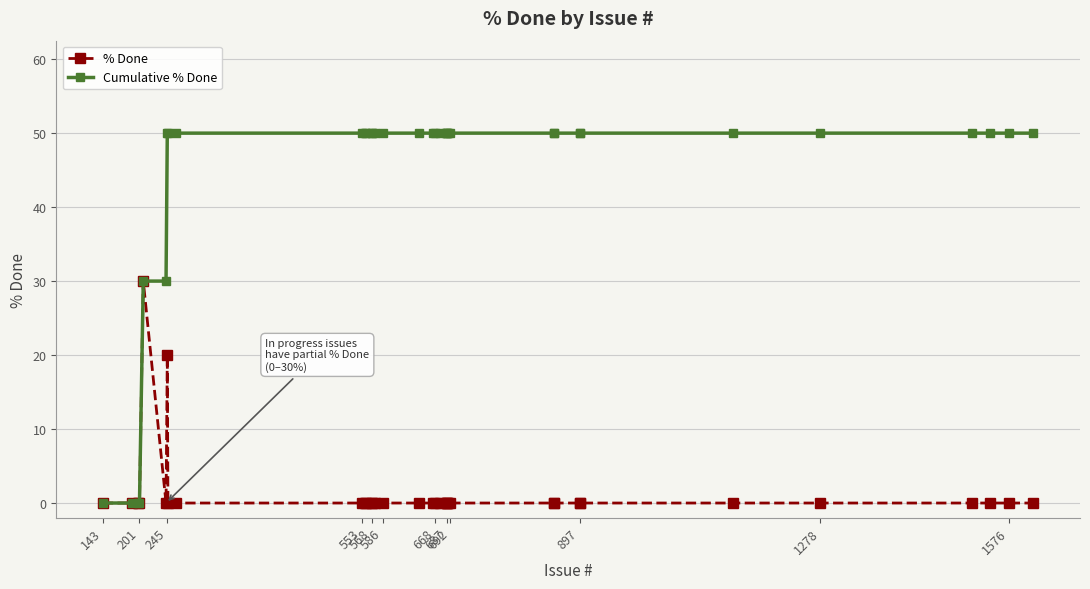

Which series has the largest total across all categories?

Cumulative % Done